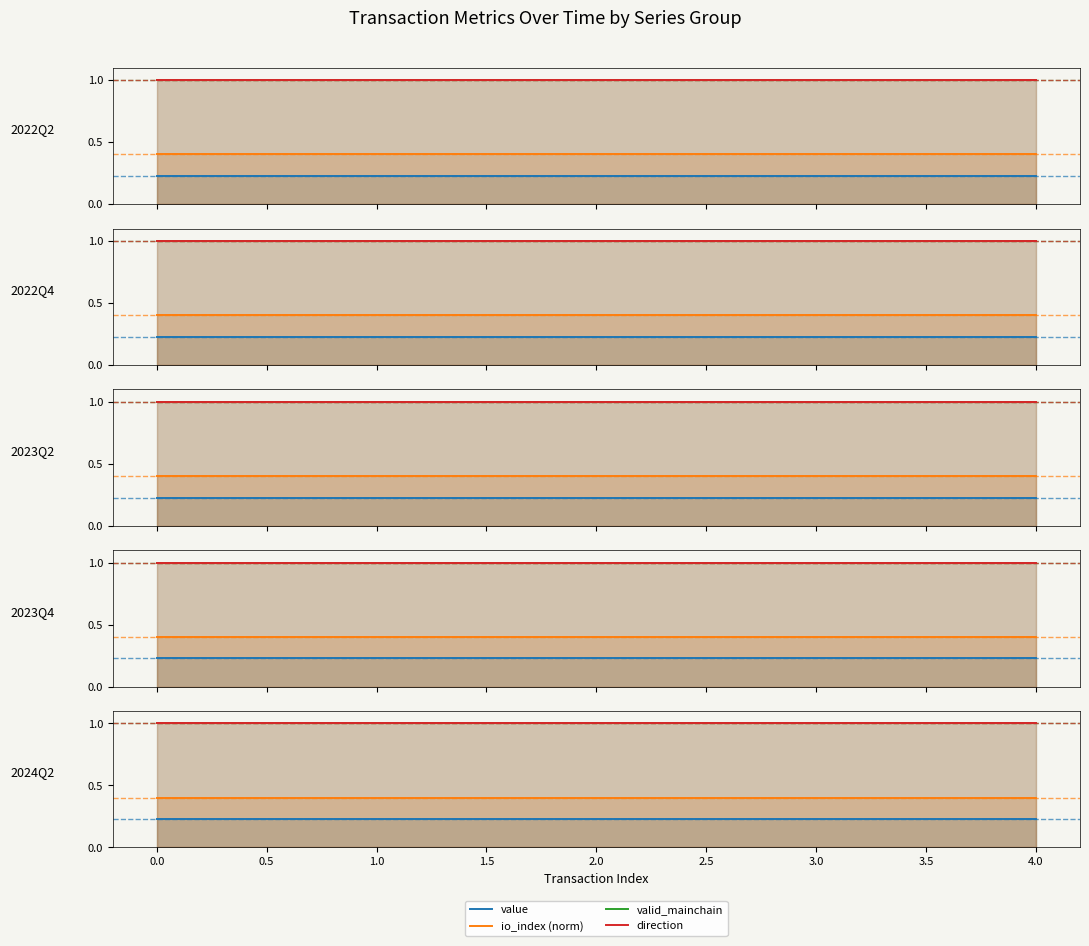

Which series has the largest total across all categories?

valid_mainchain